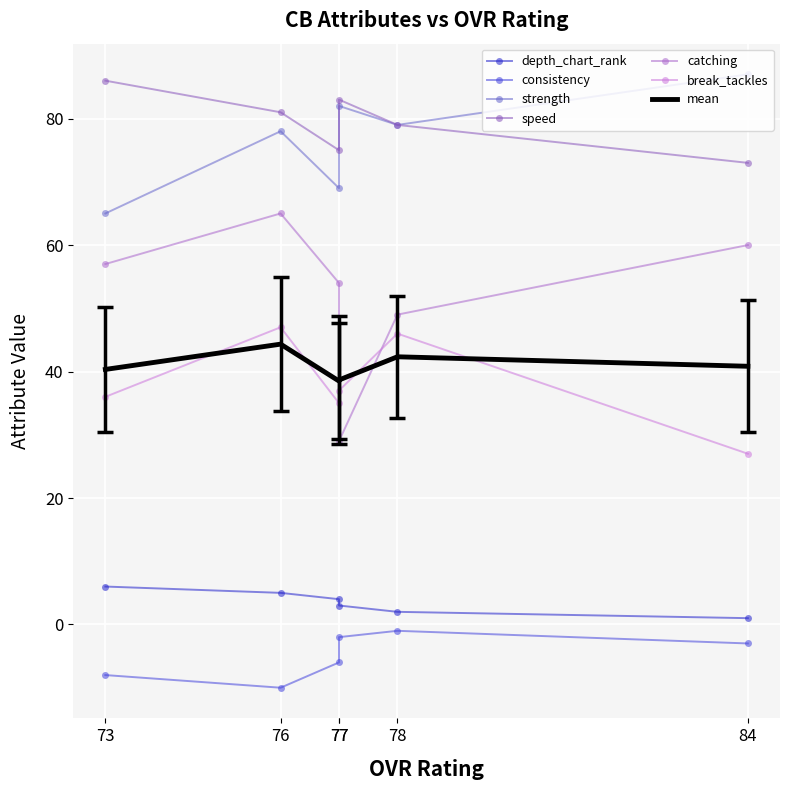

What is the value of the break_tackles point at the 4th from the left?

37